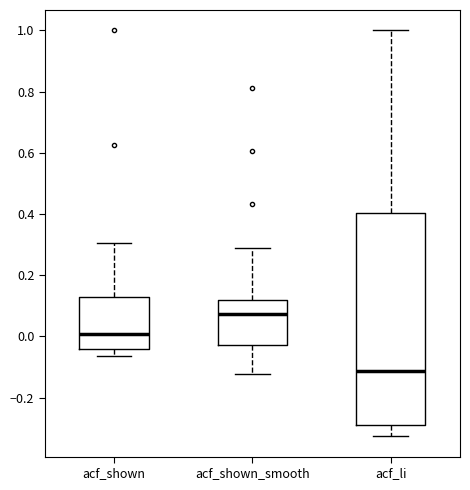

Comparing the boxes themselves (not the whiskers), which one is the tallest?

acf_li